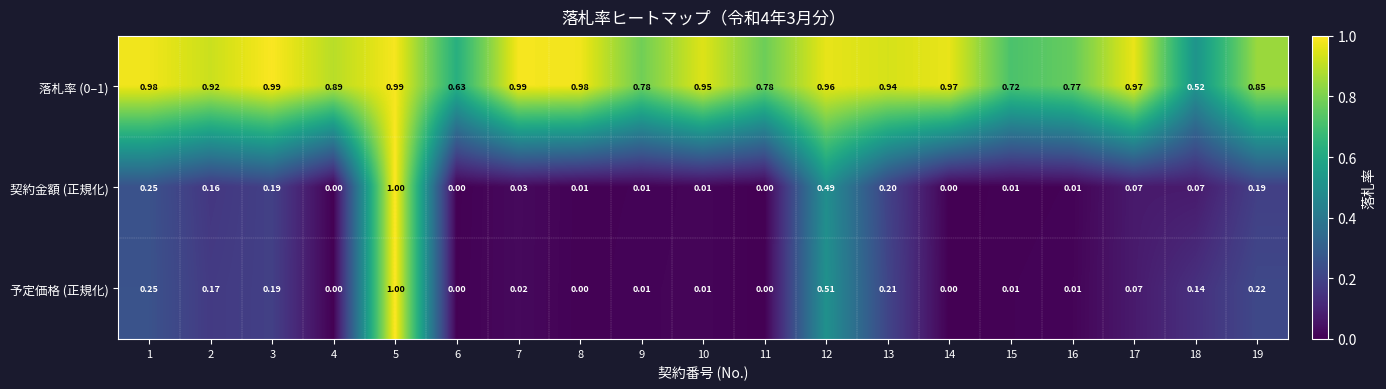

What is the greatest value displayed?

1.0